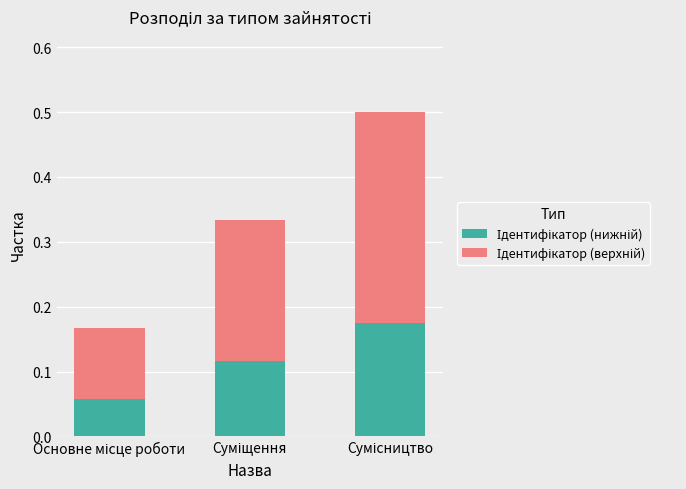

Are the bars grouped side by side (vs. stacked)?

No